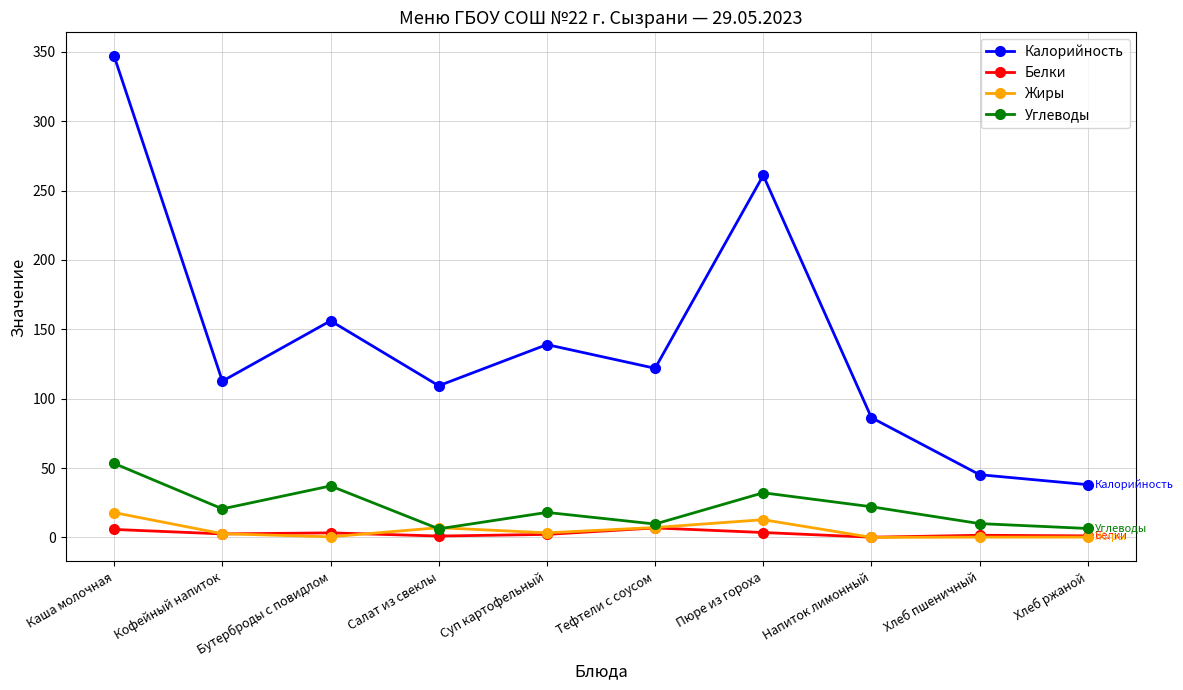

What is the difference between the highest and lowest values at Хлеб ржаной?

37.8